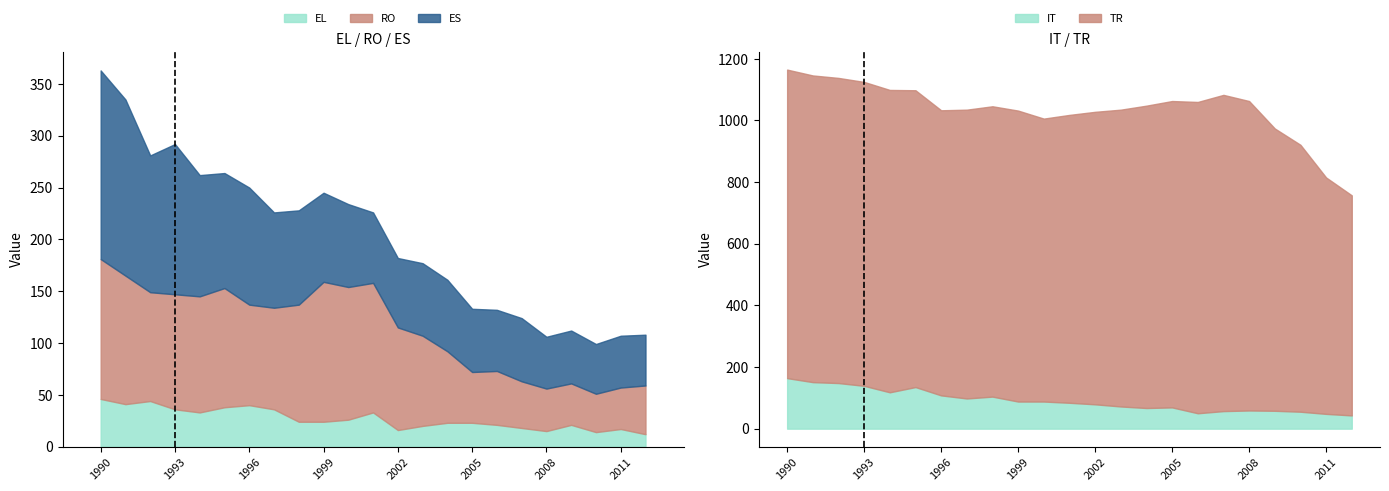

What is the total value across all series at 1994?

262